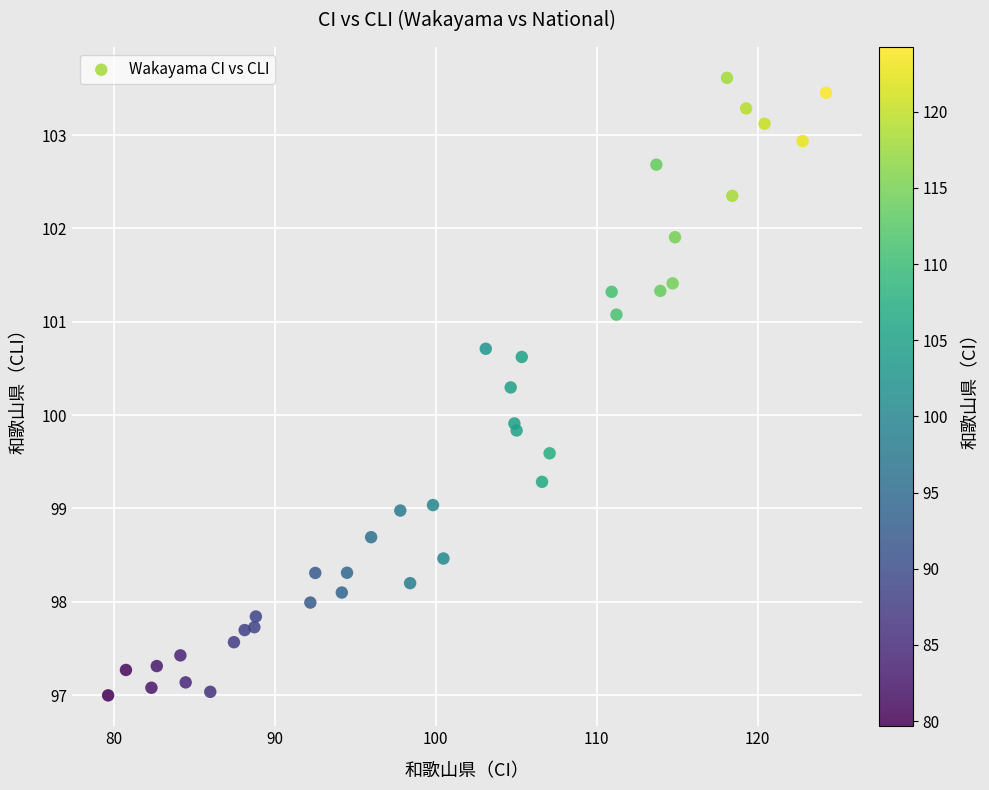

What is the range of Y values (max minus min)?

6.6